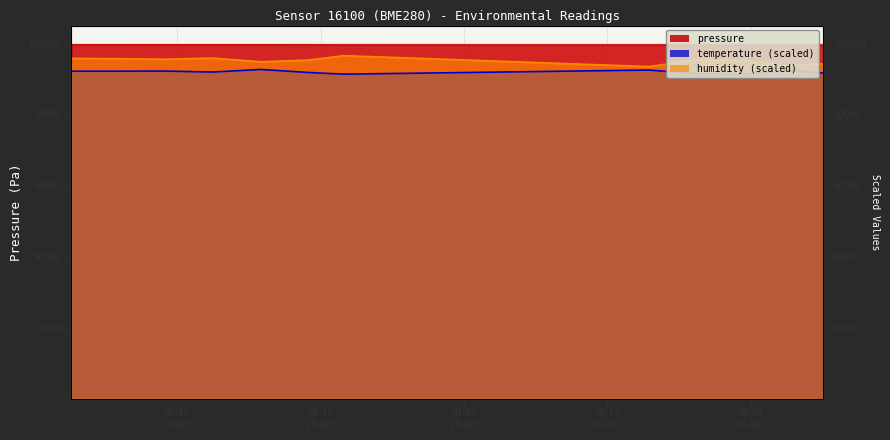

Is it true that humidity equals 58821.1 at 2023-04-20T02:32:25?

False